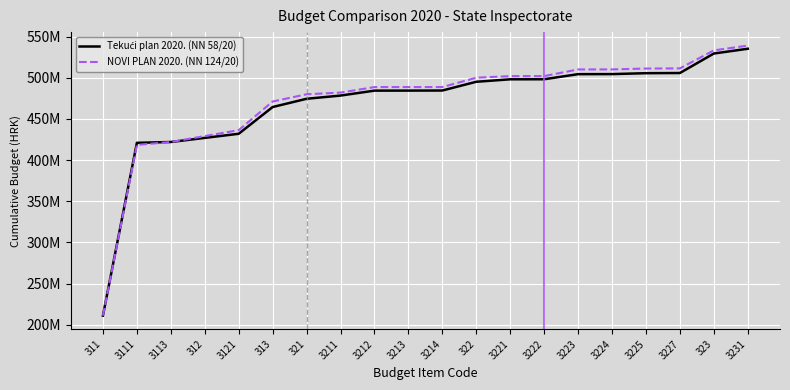

Does the chart display data point markers on the line(s)?

No